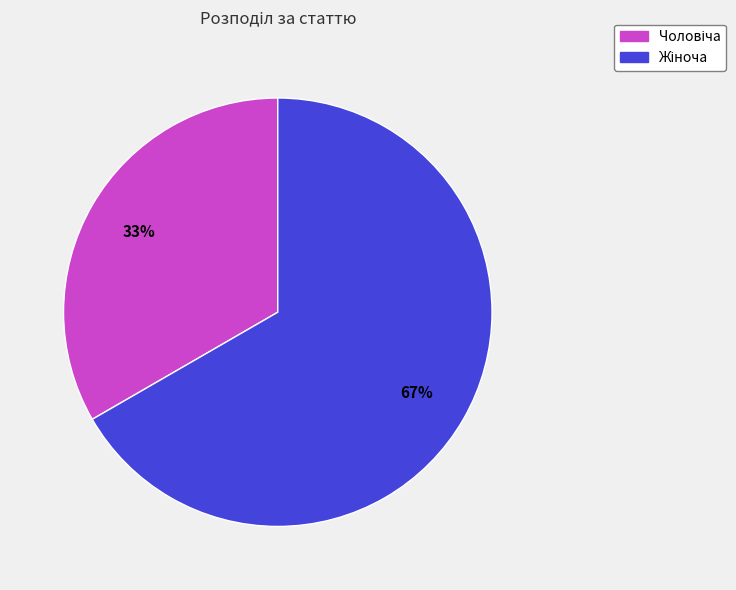

To the nearest percent, what is the average slice percentage?

50%